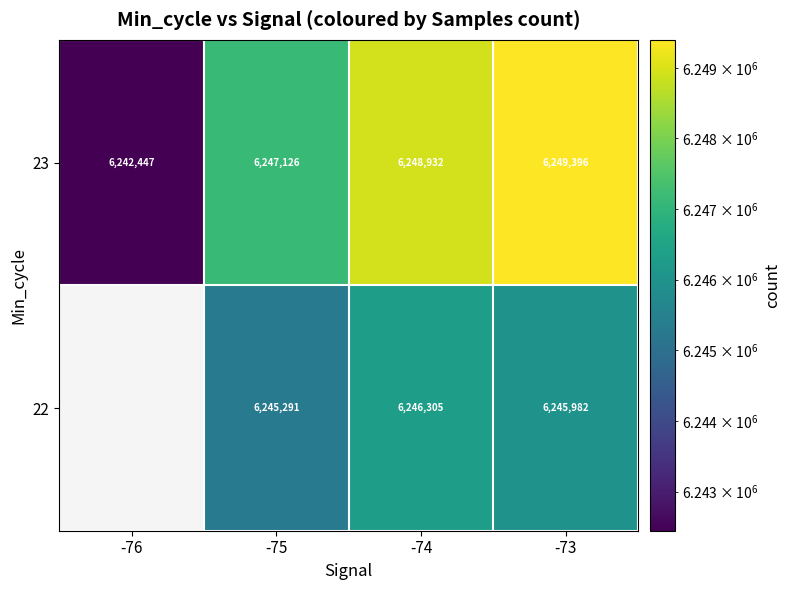

List the labels in order of 23 value, largest first.

-73, -74, -75, -76